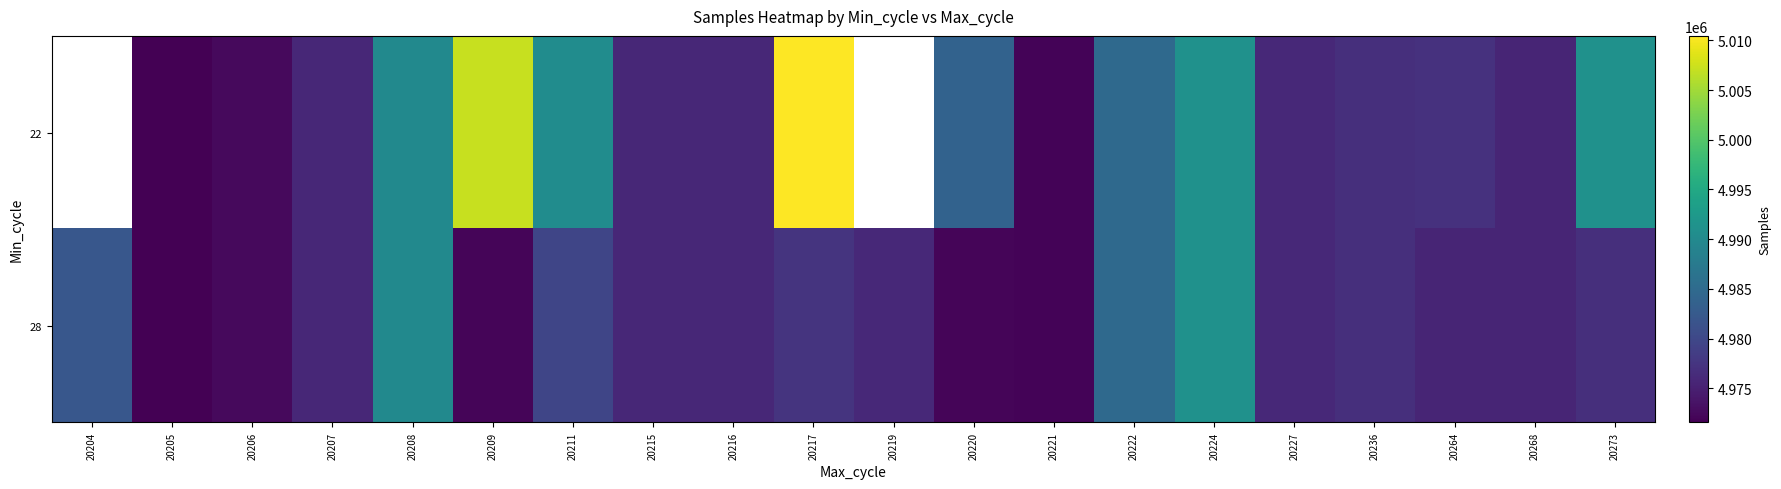

How many data points does each series have?

20